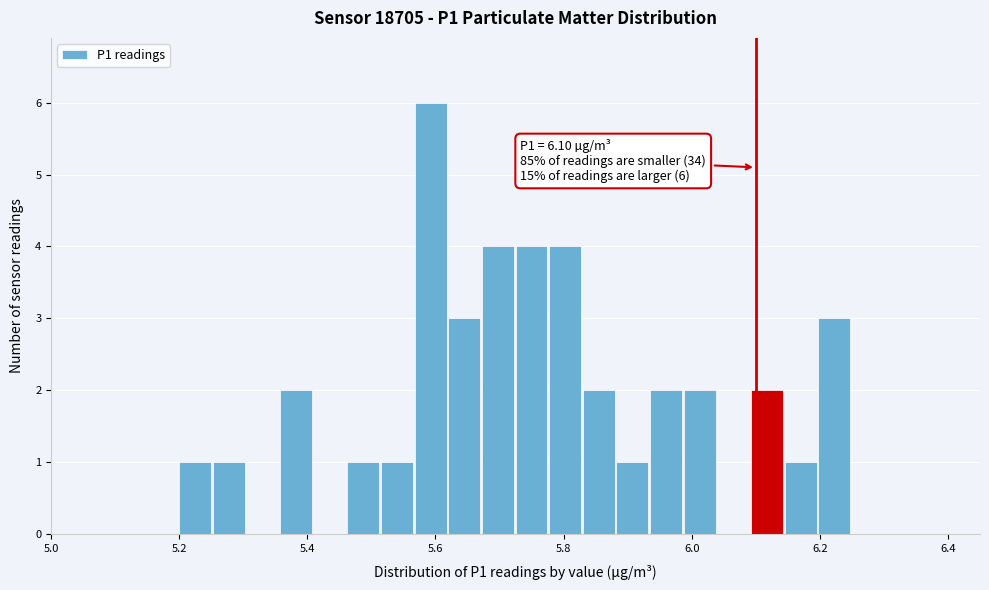

Around what value on the x-axis is the tallest bar? Give the approximate position of its centre, as read against the axis.

5.60